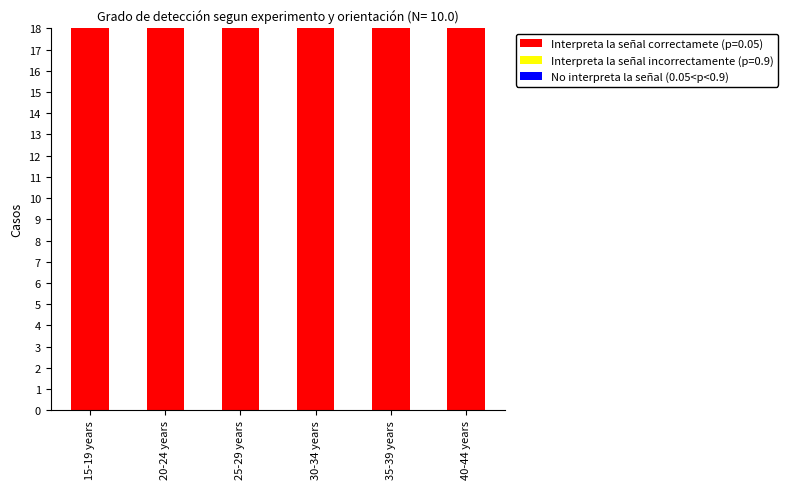

What is the sum of all values?

502